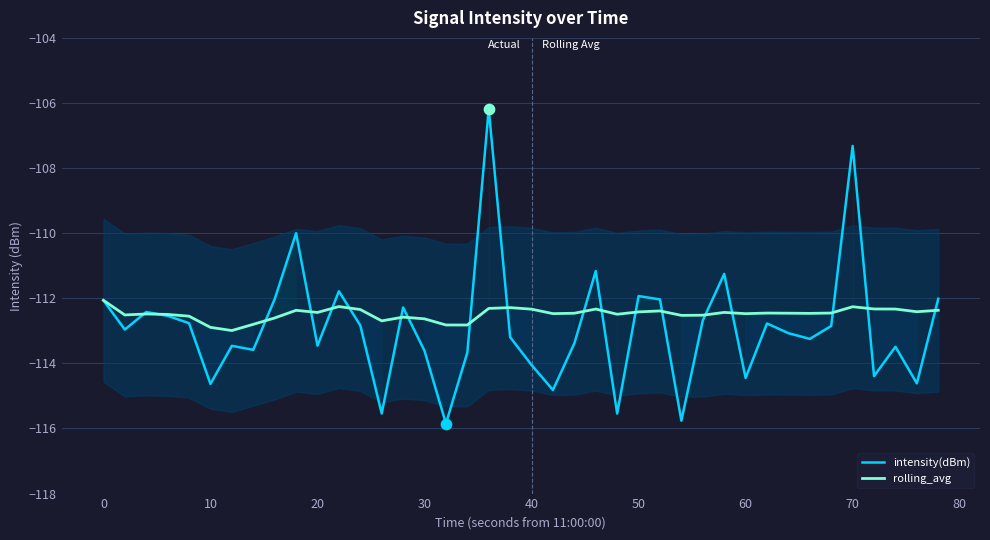

Which series reaches the maximum Y coordinate?

intensity(dBm)